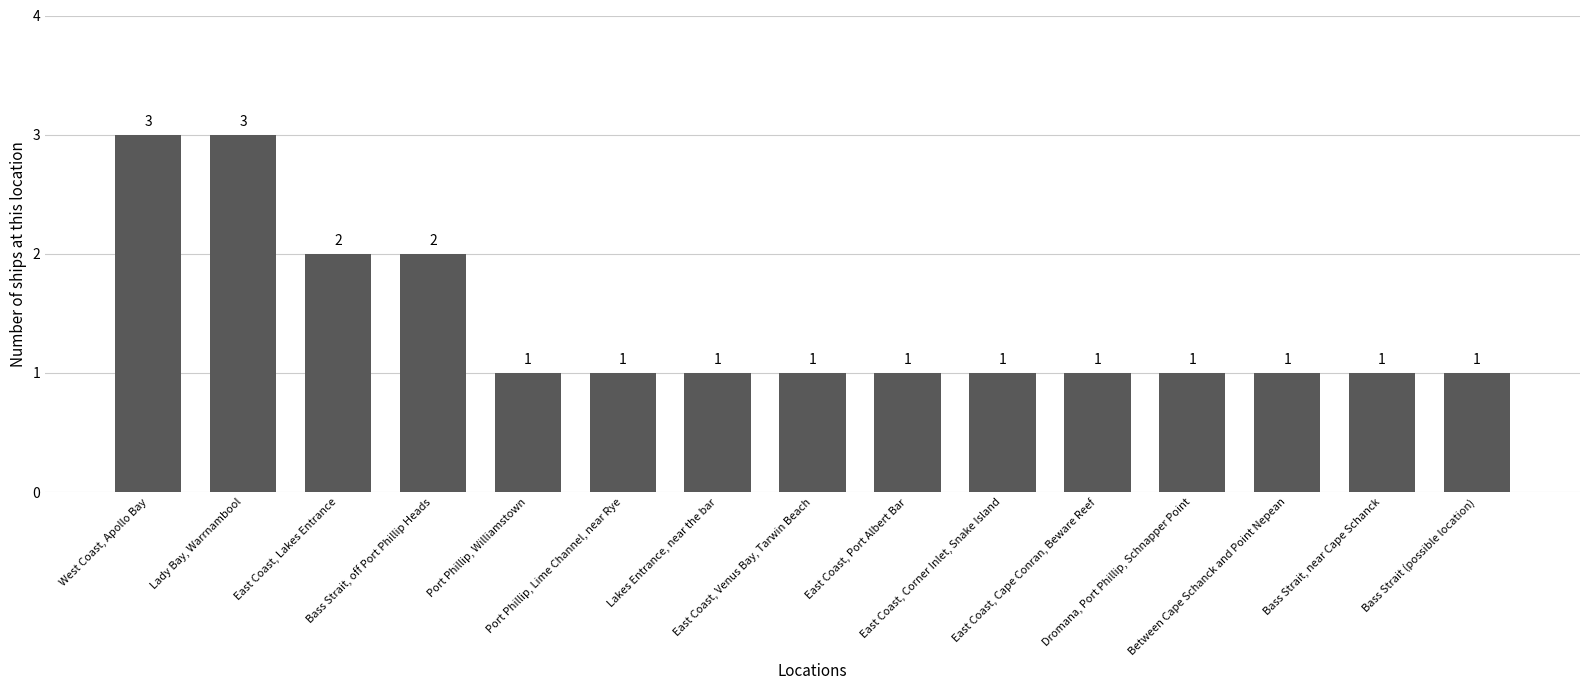

Approximately how many times larger is the value at Lakes Entrance, near the bar compared to Bass Strait (possible location)?

1.0